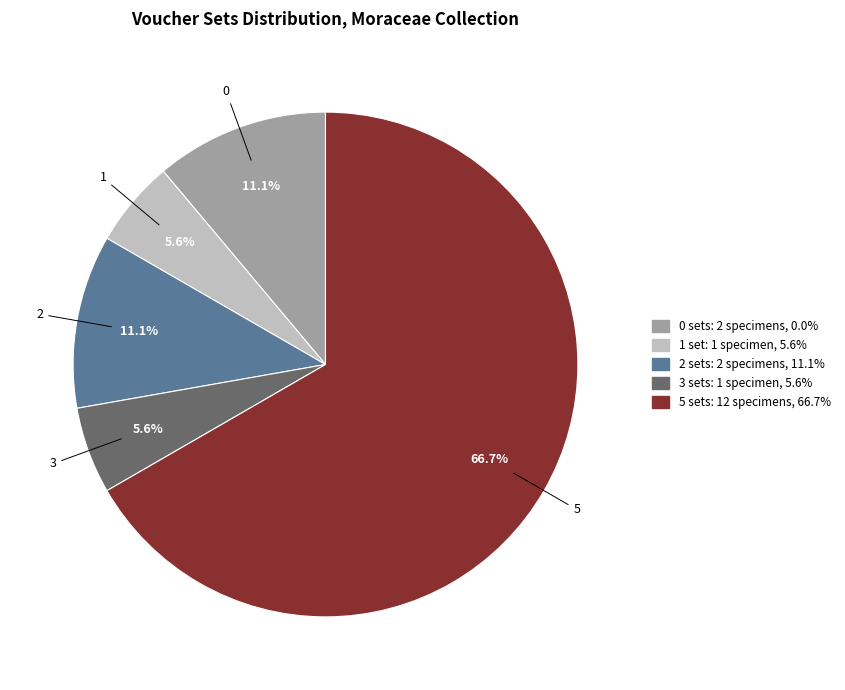

Does any single category account for the majority?

Yes